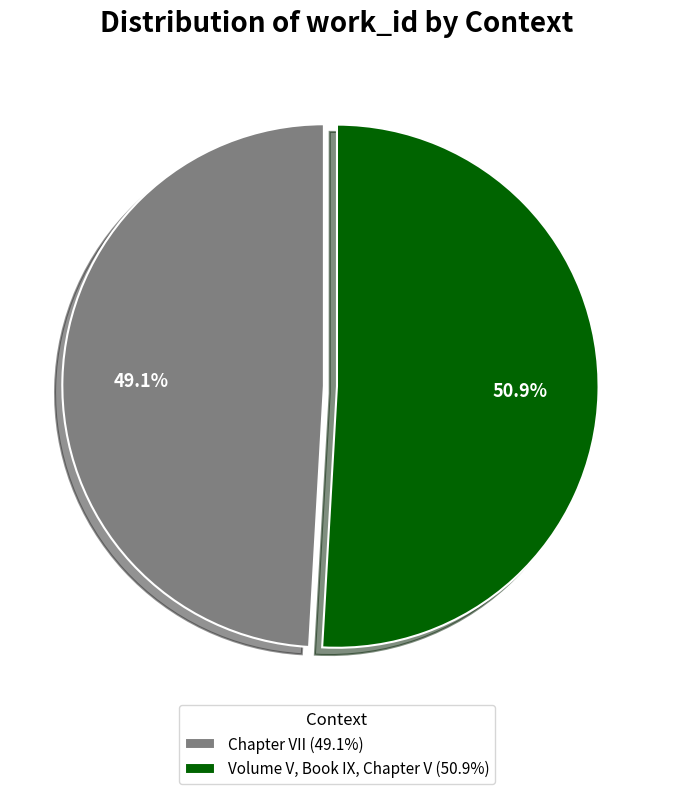

How many segments does this pie chart have?

2